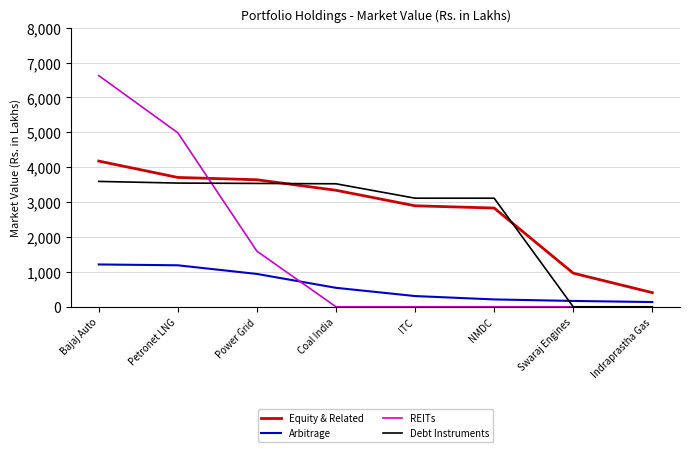

The value of REITs at NMDC is 3276.9. True or false?

False